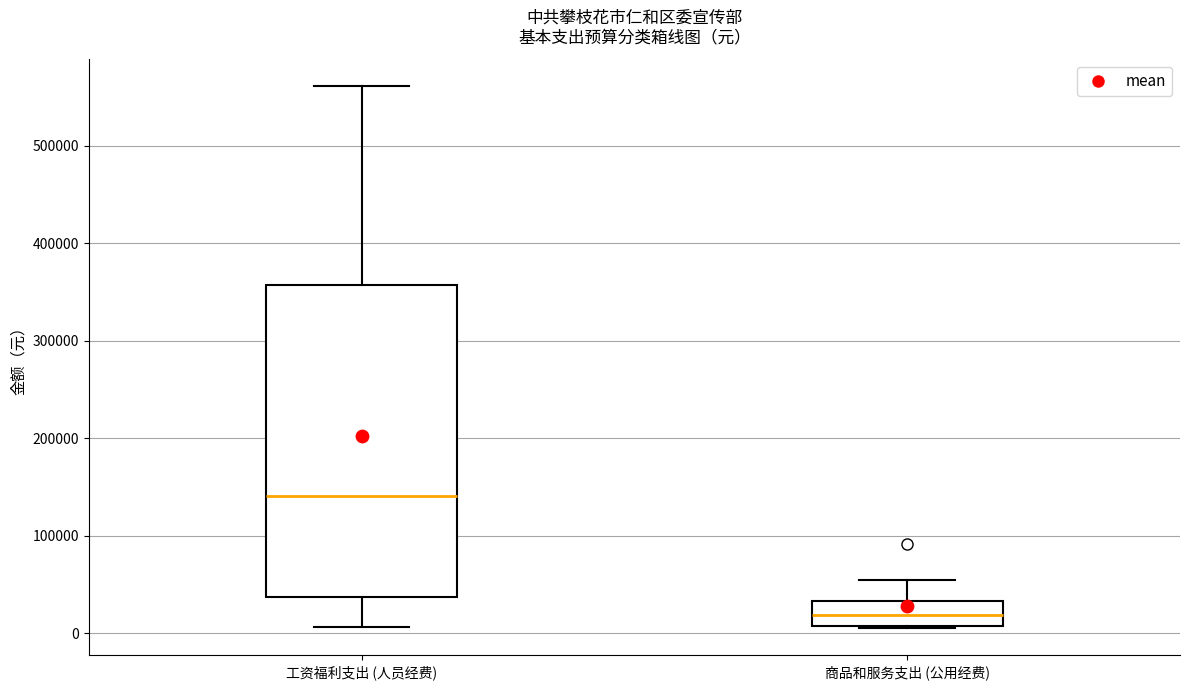

Reading left to right, transcribe this box plot: for each box, give where its median line is, the range the box spans, and where its two whiskers end, as read against the y-axis. The values are not printed on the chart, so give them approximately, as read against the axis.

工资福利支出 (人员经费): median 140000, box 40000 to 360000, whiskers 10000 to 560000
商品和服务支出 (公用经费): median 20000, box 10000 to 30000, whiskers 10000 to 60000